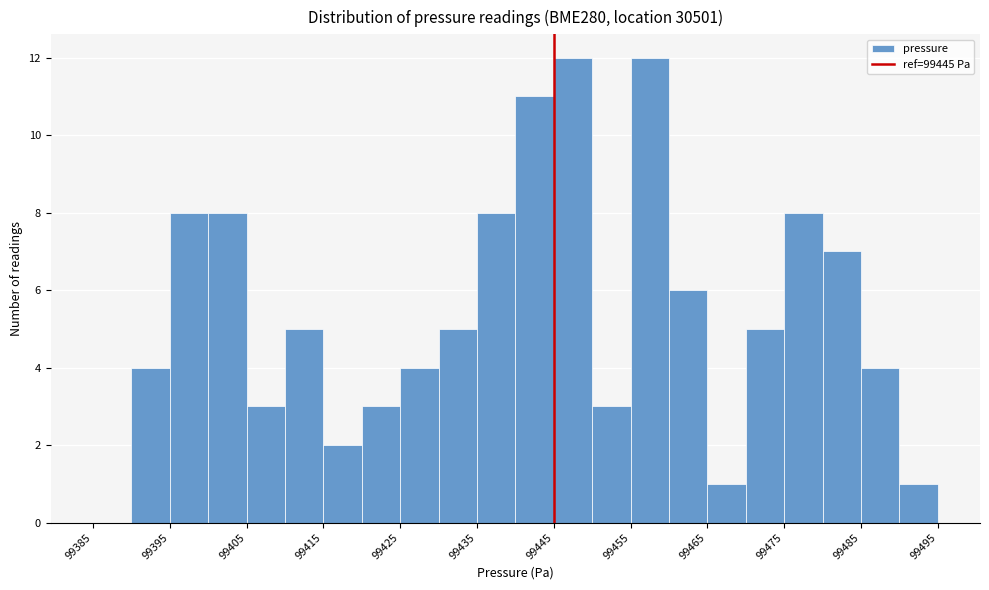

What is the height of the bar covering 99450 to 99455 on the x-axis? The values are not printed on the chart, so give them approximately, as read against the axis.

3